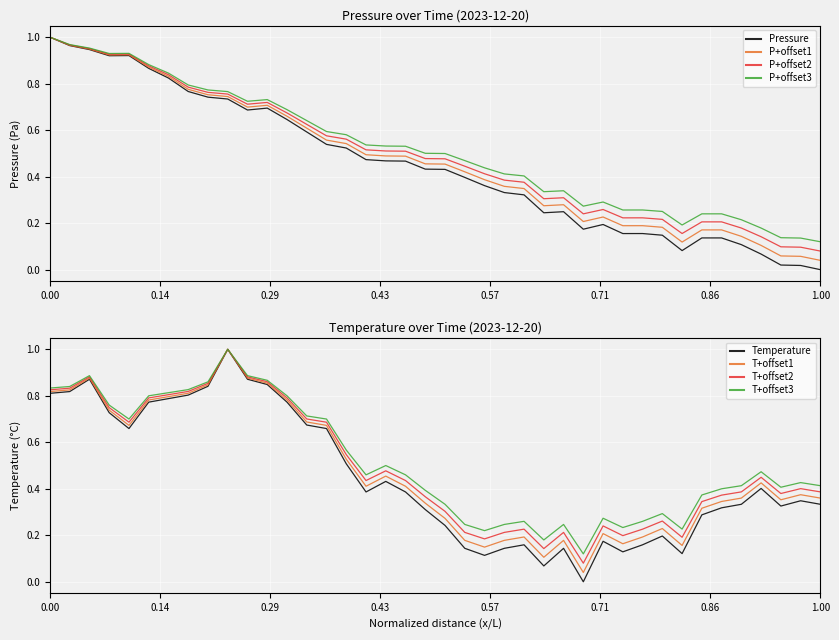

List the series in order of their peak value, highest first.

pressure, temperature